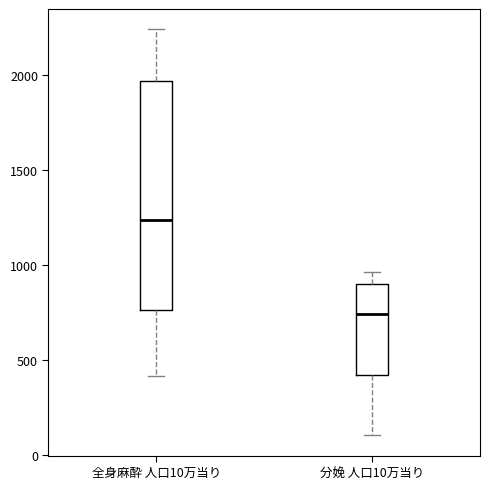

Where does the lower whisker of the box for 分娩 人口10万当り end on the y-axis? The values are not printed on the chart, so give them approximately, as read against the axis.

100